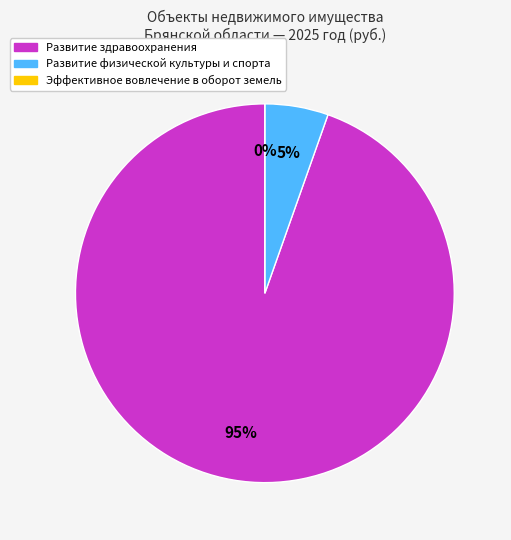

Do Эффективное вовлечение в оборот земель and Развитие здравоохранения together represent more than half of the pie?

Yes